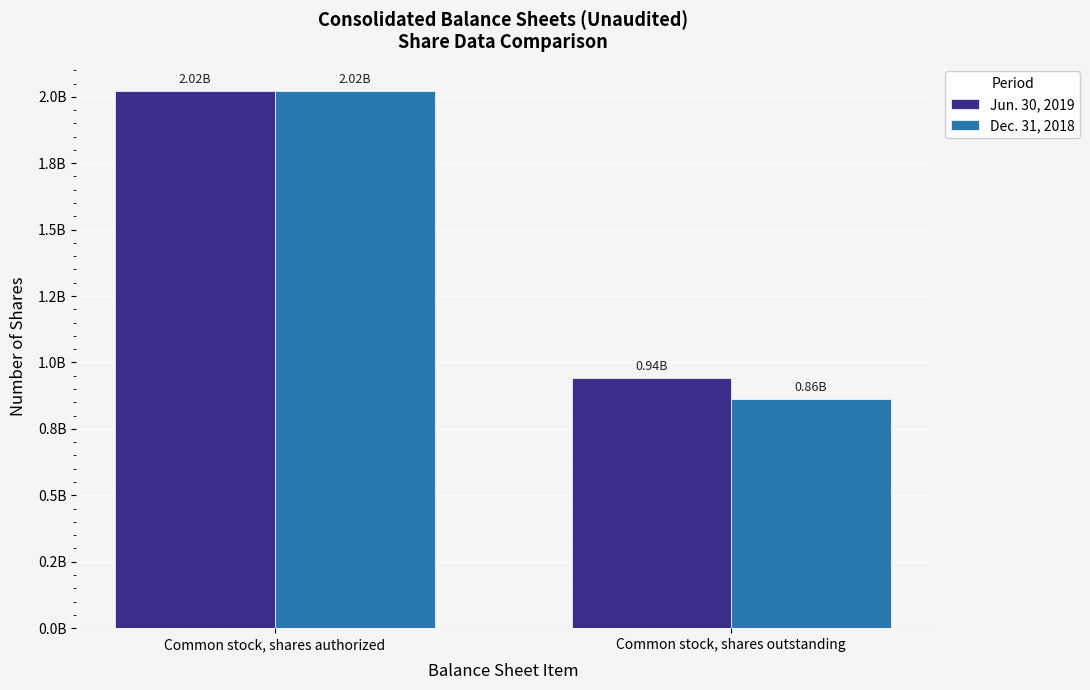

Between Common stock, shares outstanding and Common stock, shares authorized, which is larger?

Common stock, shares authorized